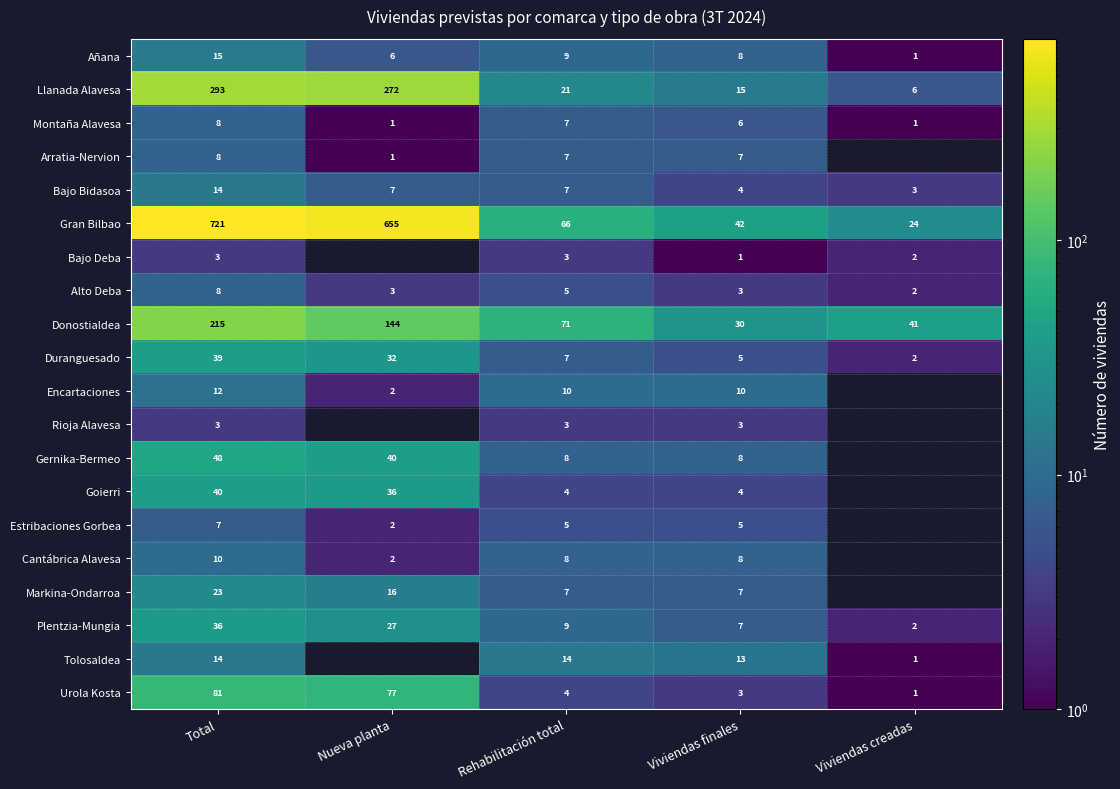

True or false: Gran Bilbao has a value of 72 at Viviendas finales.

False